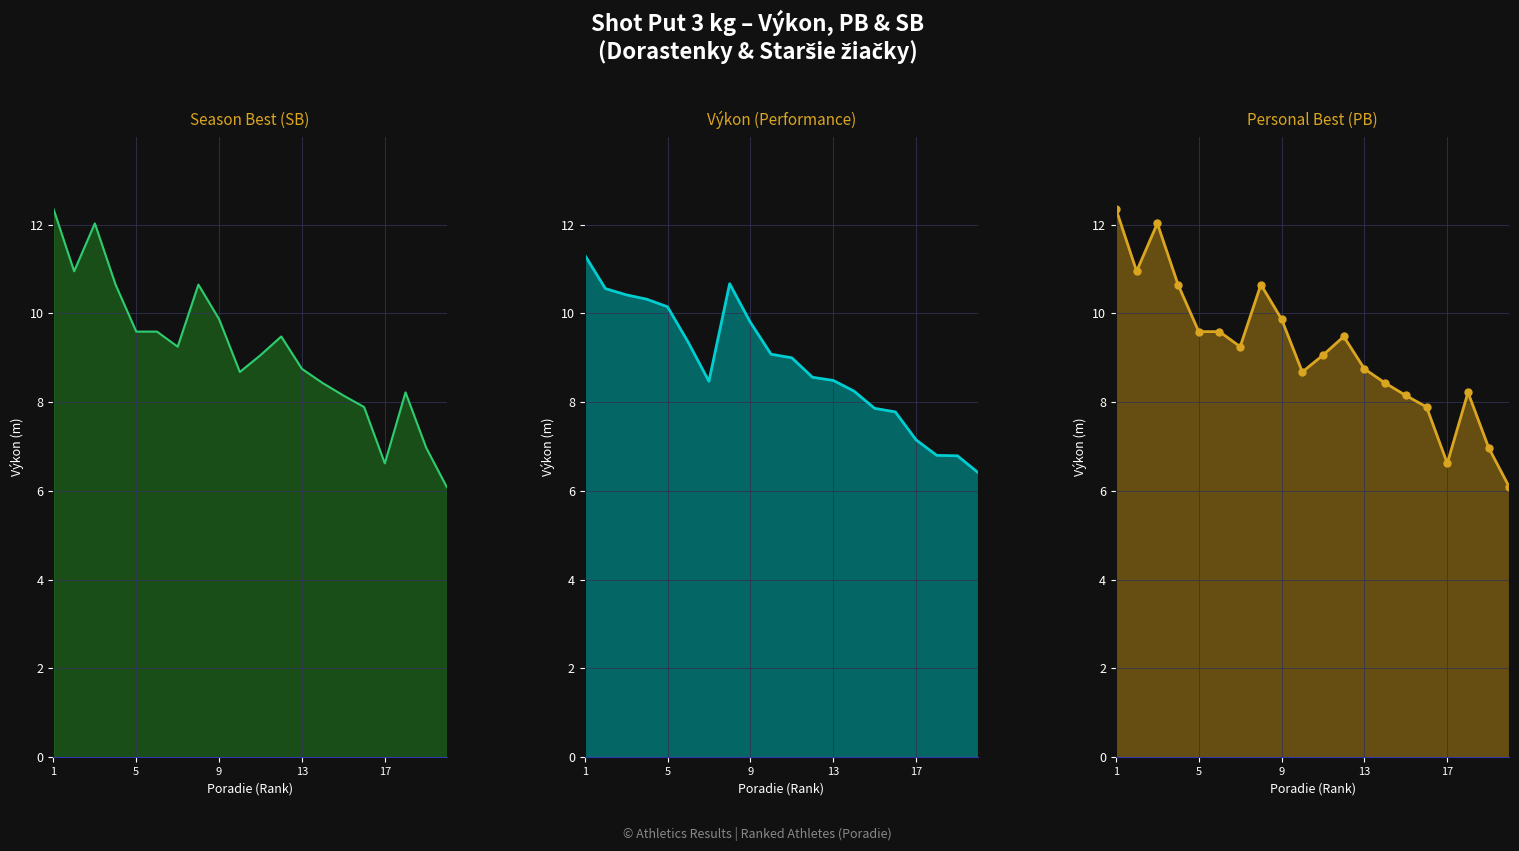

What is the maximum value for PB?

12.4